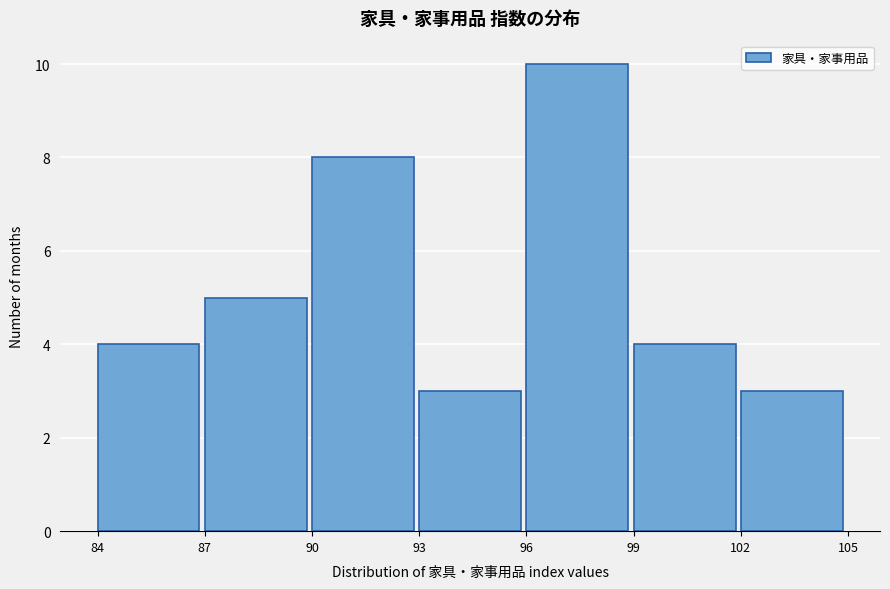

Which range on the x-axis has the tallest bar?

96 to 99